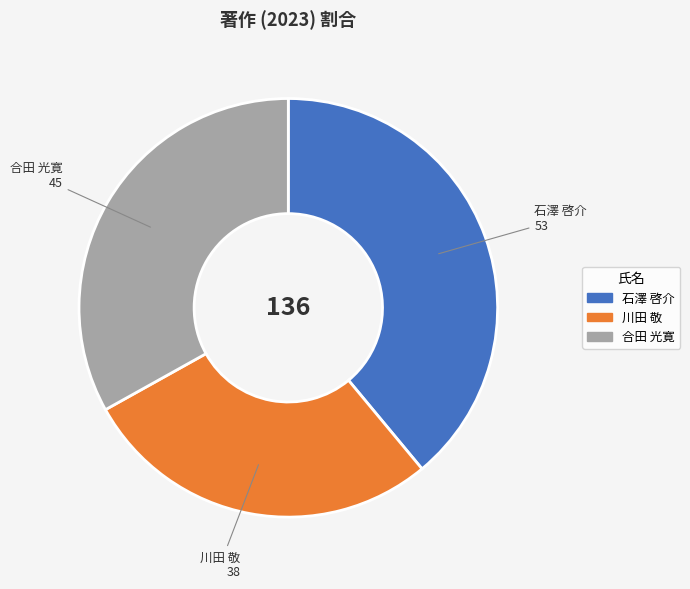

Which category has the biggest portion of the pie?

石澤 啓介